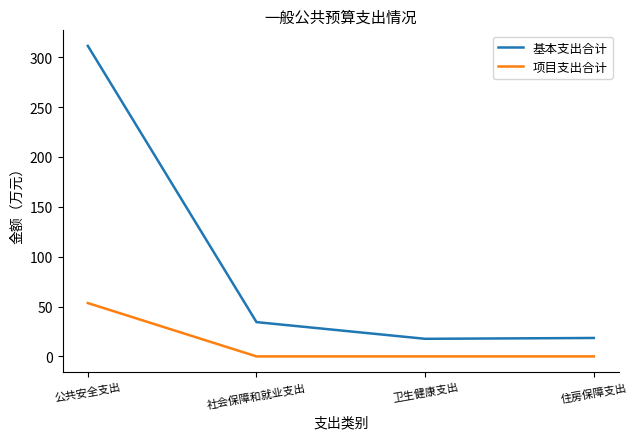

True or false: 项目支出合计 and 基本支出合计 intersect in this chart.

False